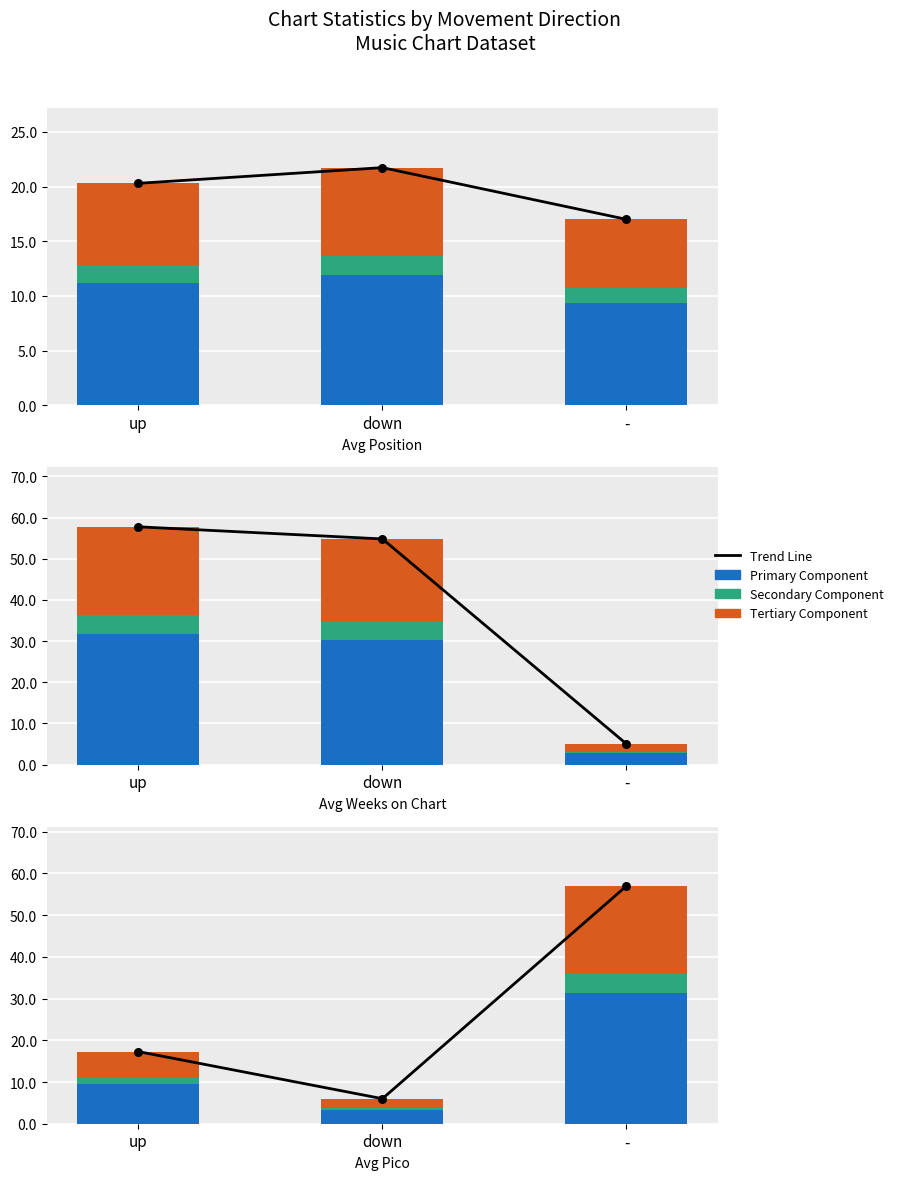

Which series has the largest Y range (max minus min)?

Trend